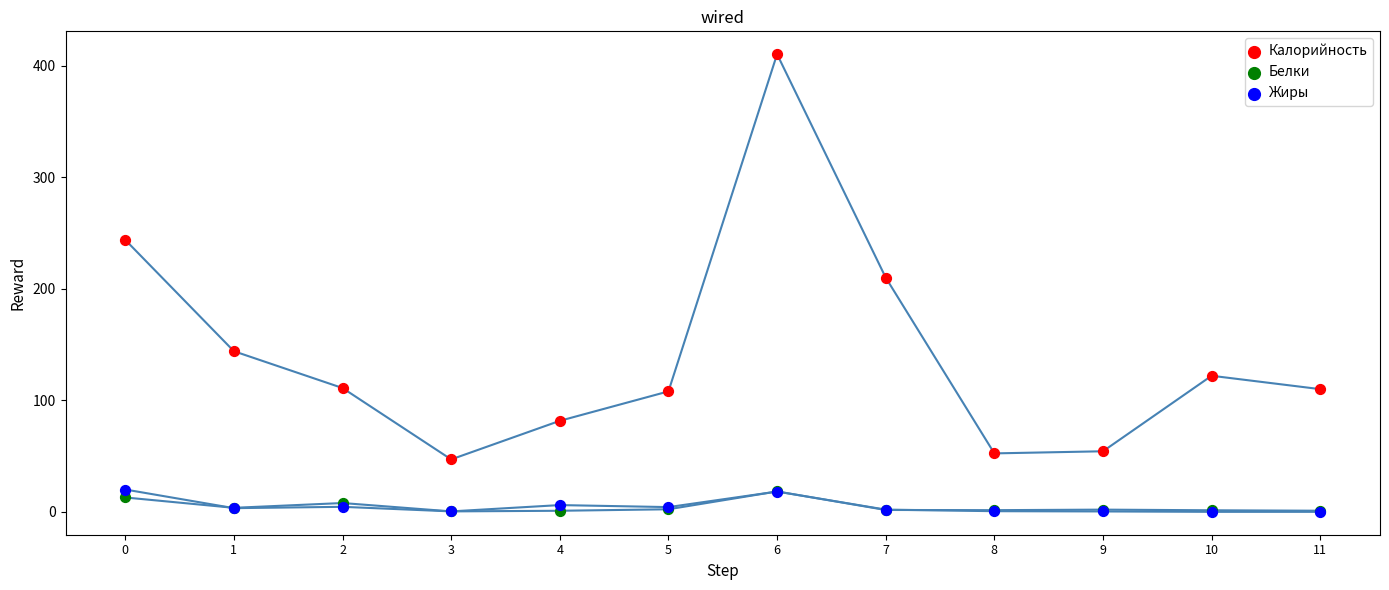

Across all series, what Y value is closest to 205?

210.0